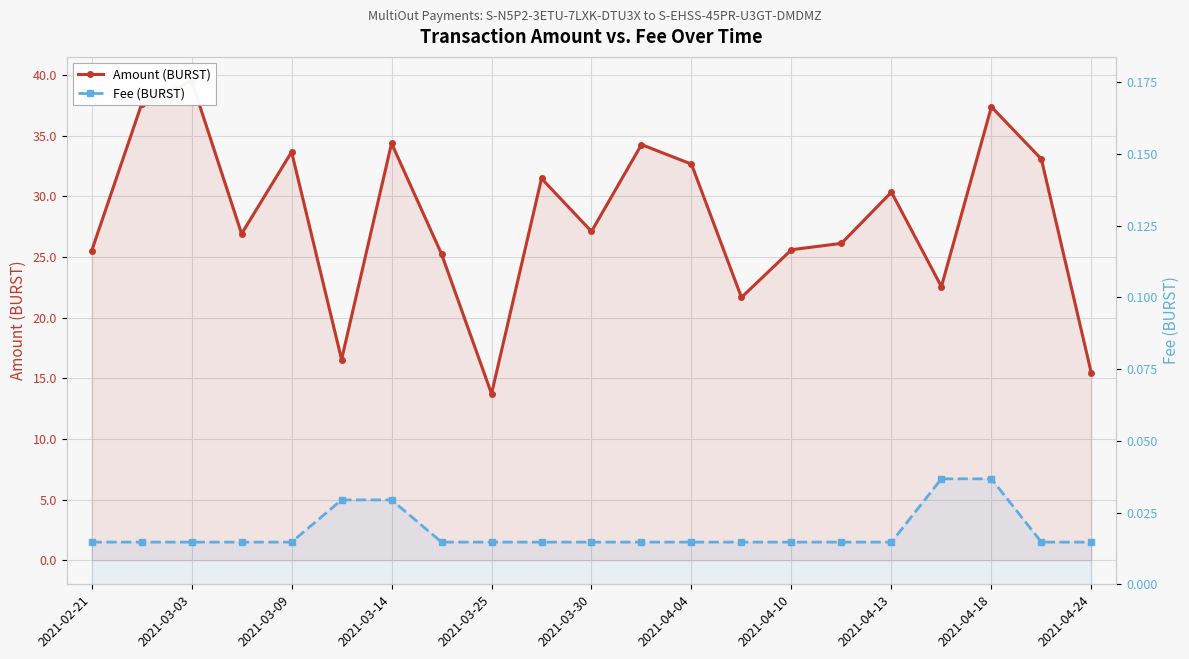

Which series has the widest spread of values?

Amount (BURST)